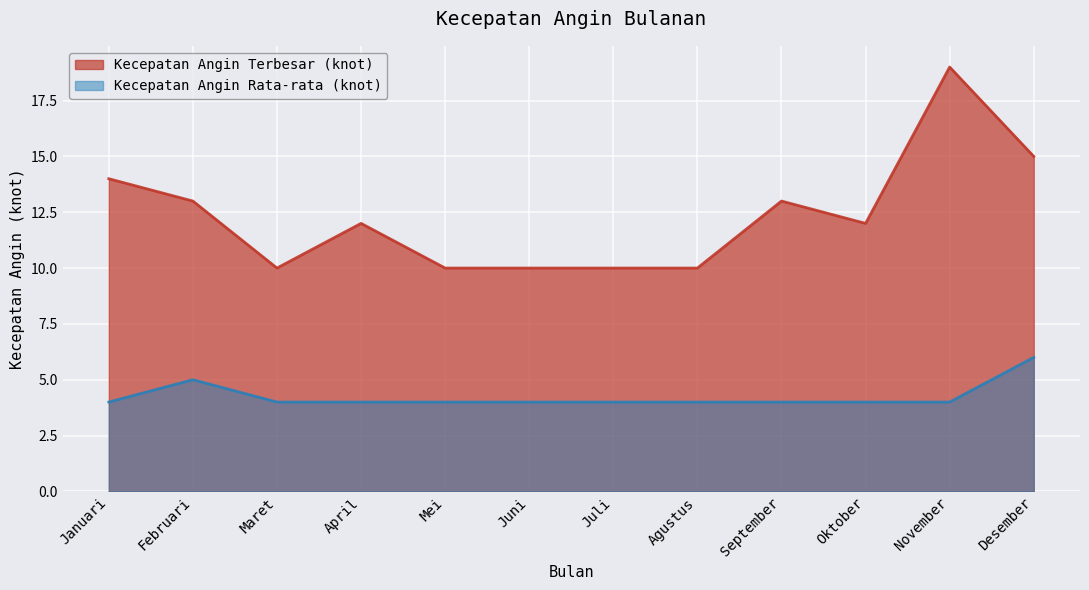

How many data points in Kecepatan Angin Terbesar (knot) are less than 12?

5